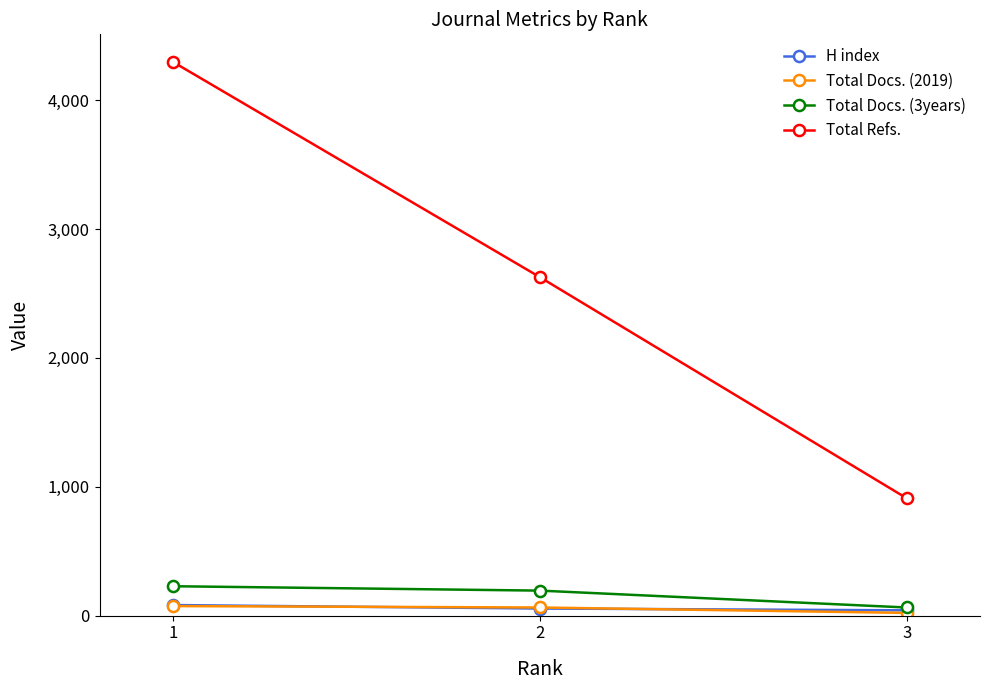

Which series has the widest spread of values?

Total Refs.